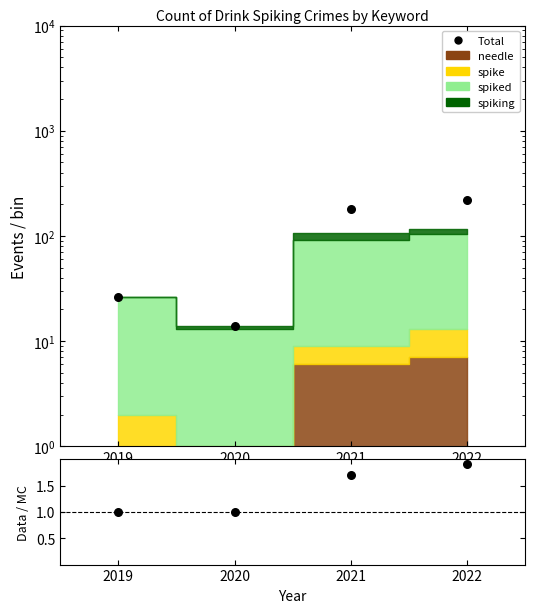

Is the value of Total/Stack at 2021 greater than the value of Total at 2019?

No